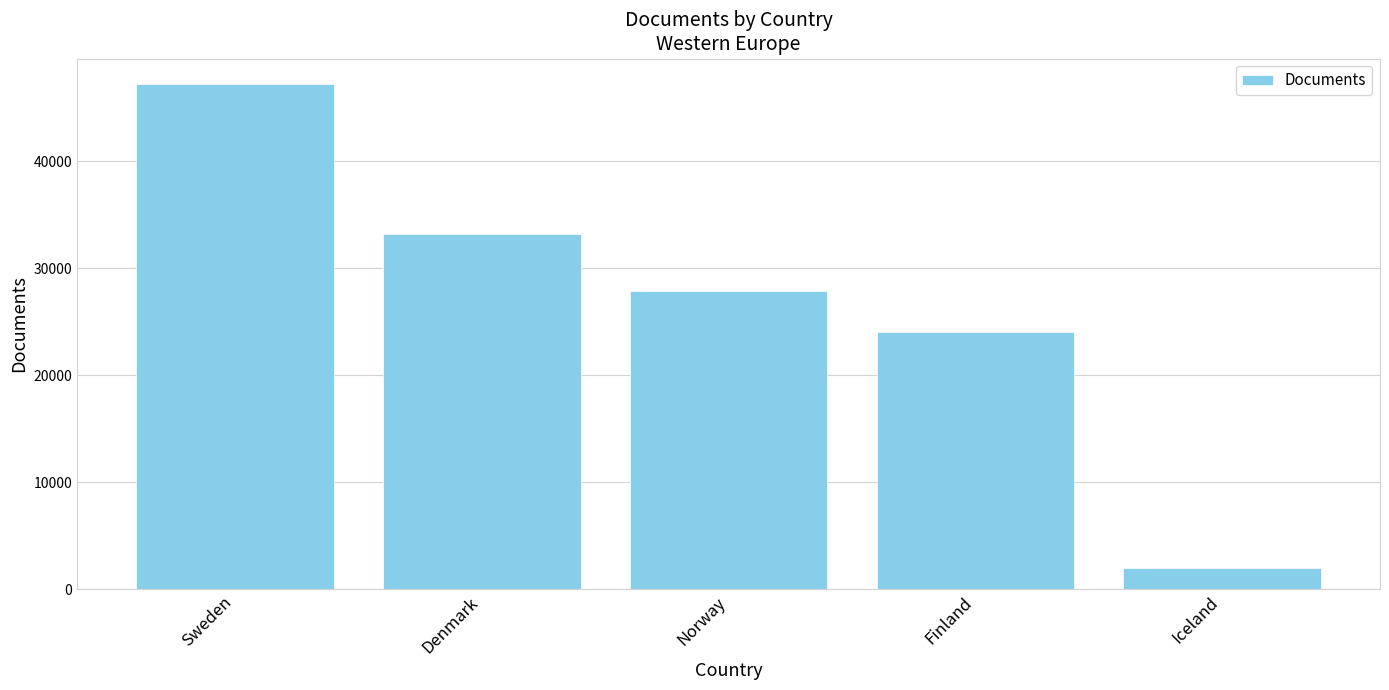

What is the minimum value shown in the chart?

1980